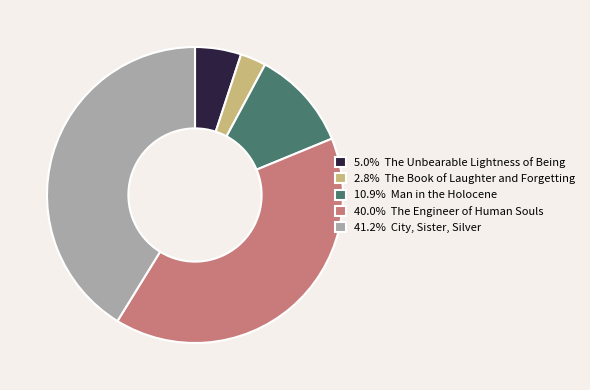

Is there a majority slice in this chart?

No